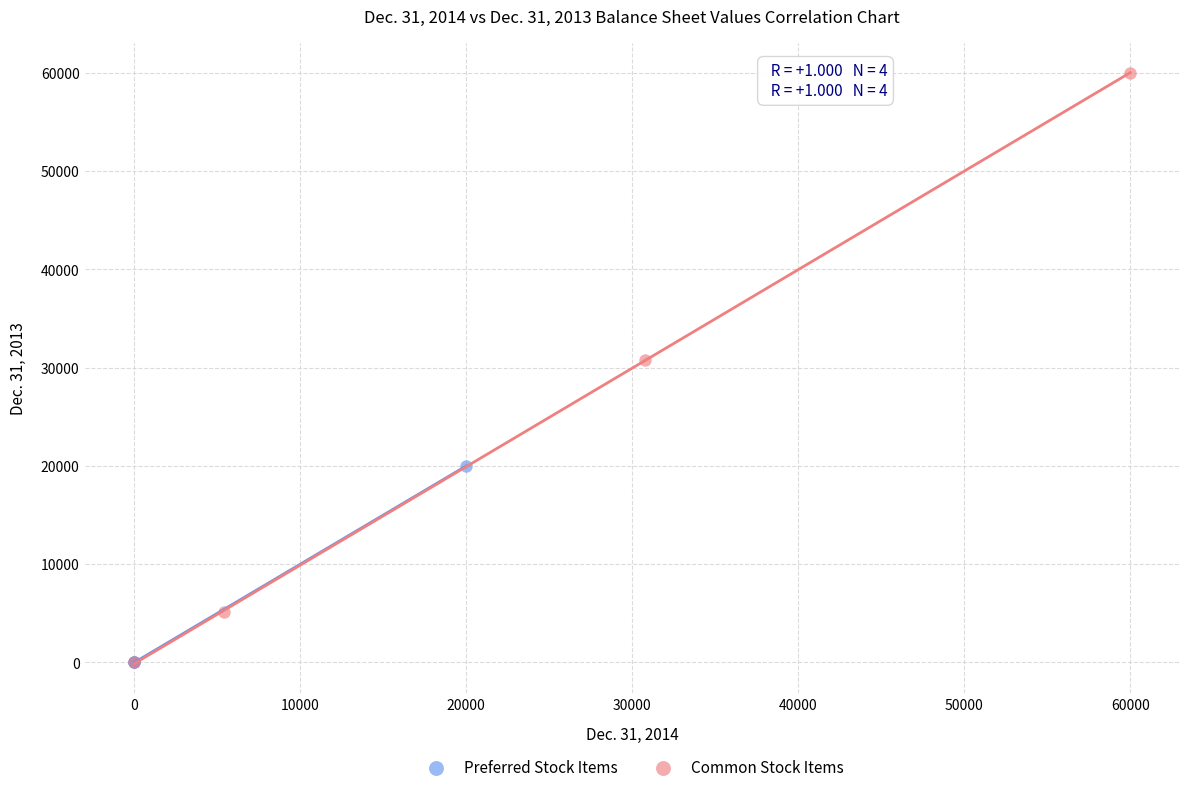

Which series contains the highest Y value?

Common Stock Items